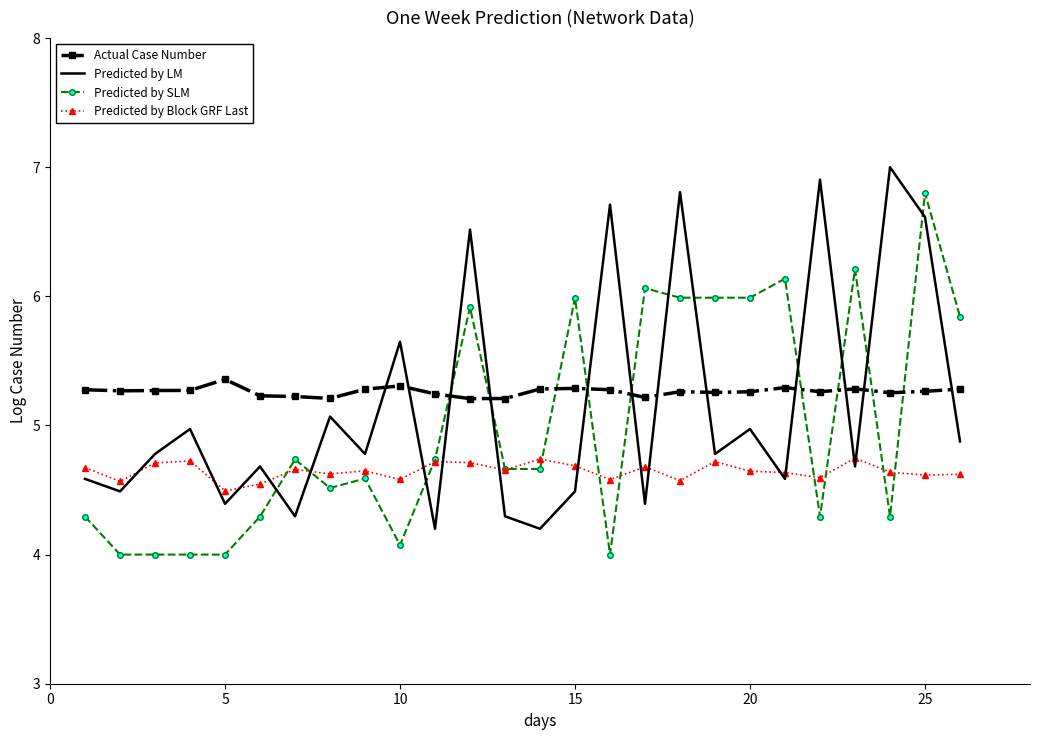

True or false: Predicted by Block GRF Last and Actual Case Number cross at least once.

False